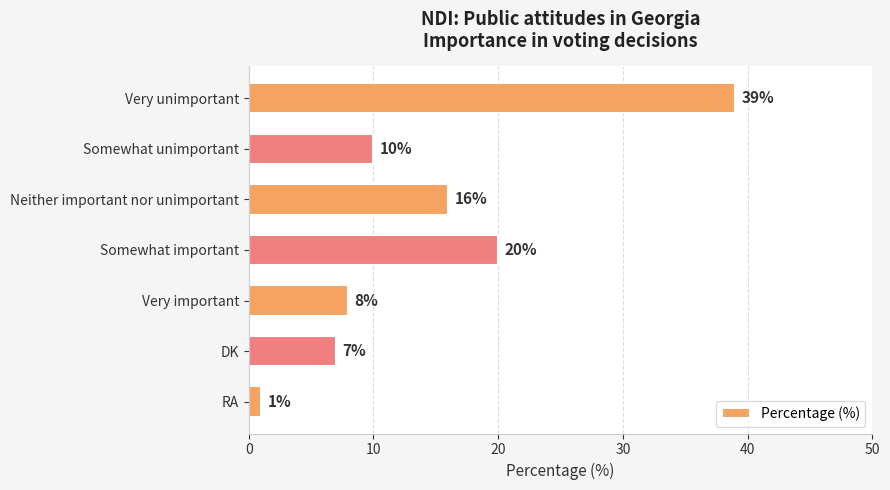

What is the minimum value shown in the chart?

1